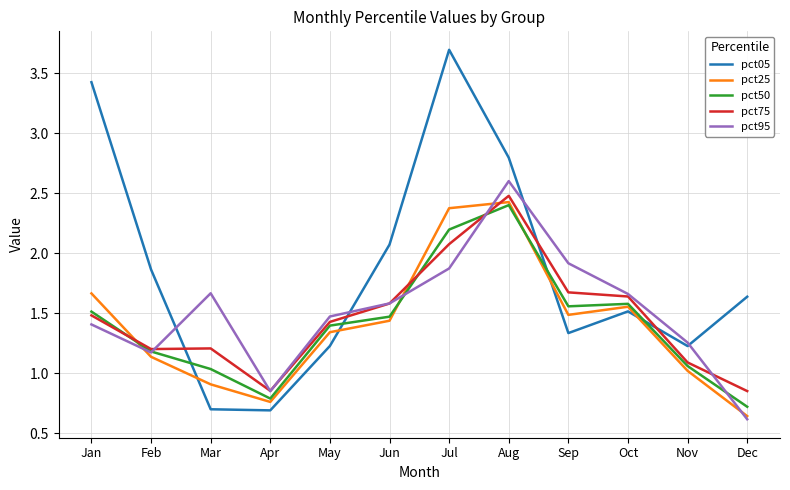

Which series has the largest total across all categories?

pct05